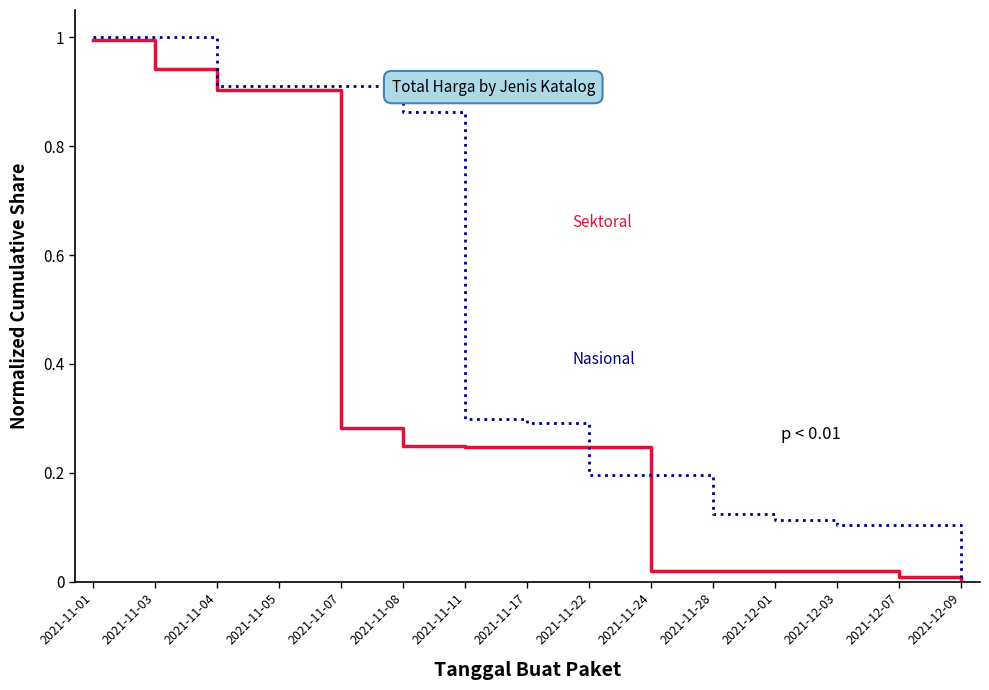

What position from the right is 2021-12-09?

1